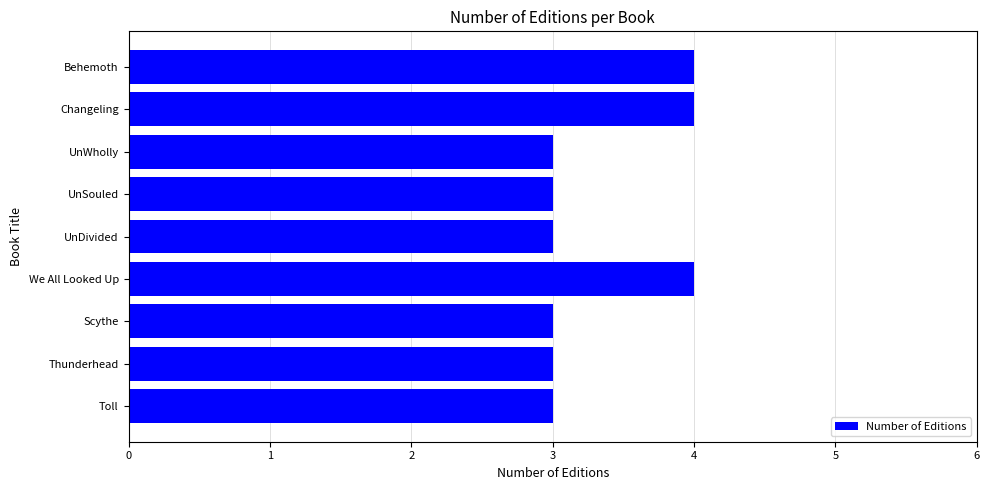

Count the number of categories in the chart.

9